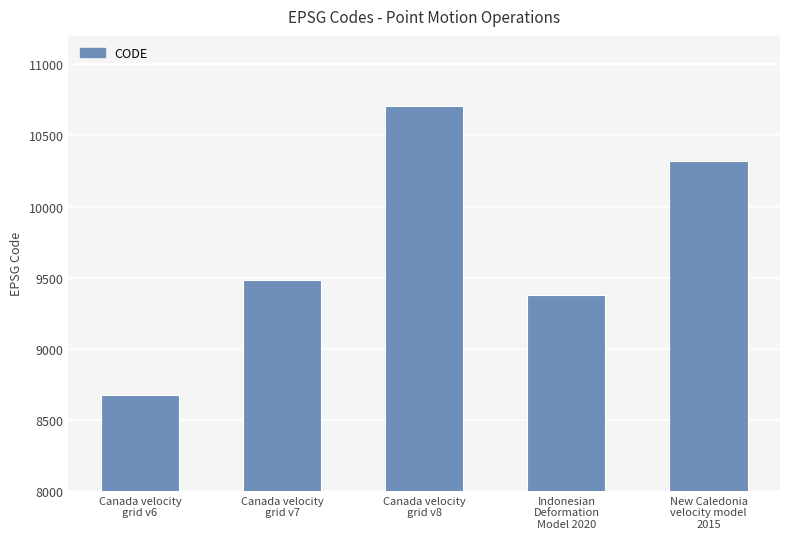

How many values are below 9483?

2